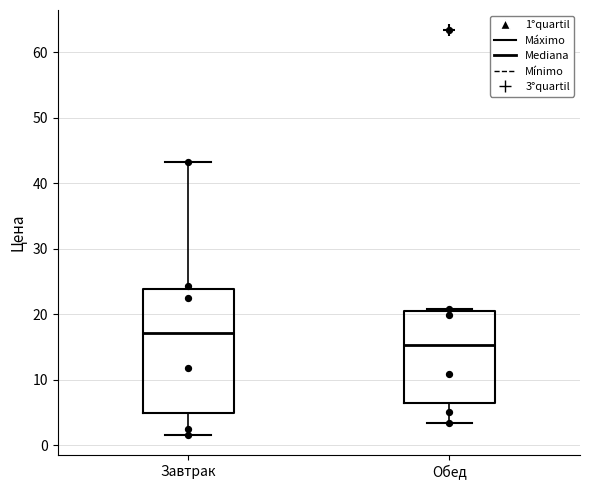

Where does the upper whisker of the box for Завтрак end on the y-axis? The values are not printed on the chart, so give them approximately, as read against the axis.

43